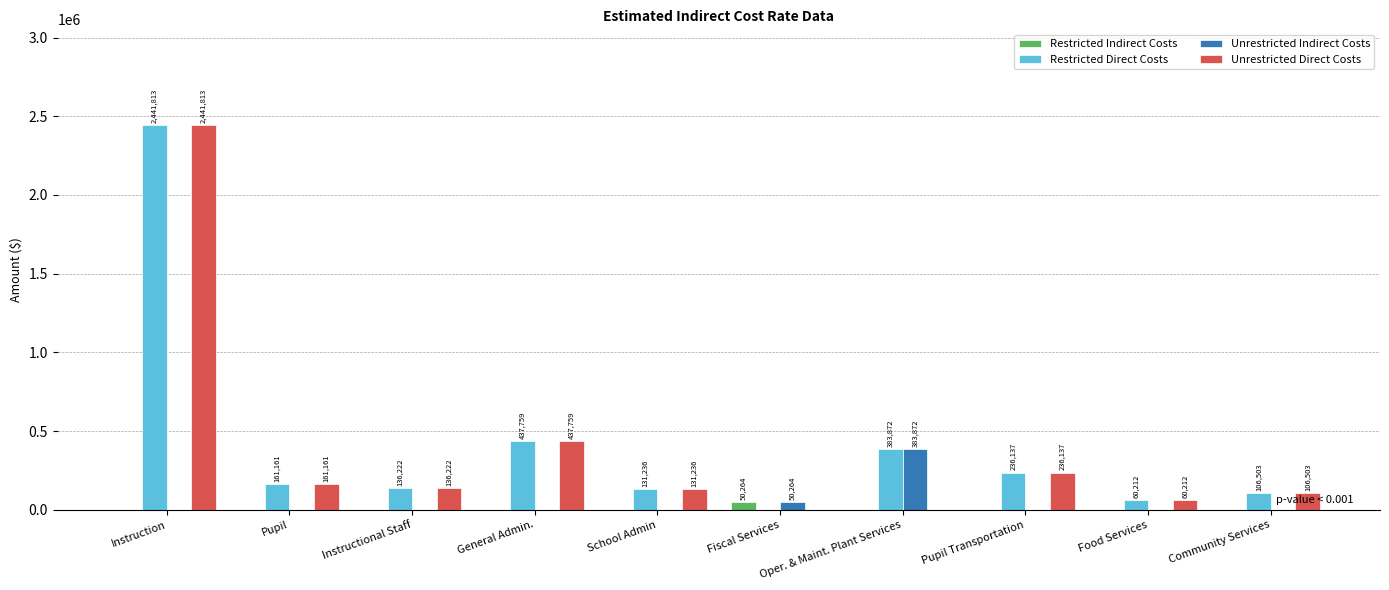

Which category has the highest value across all series?

Instruction